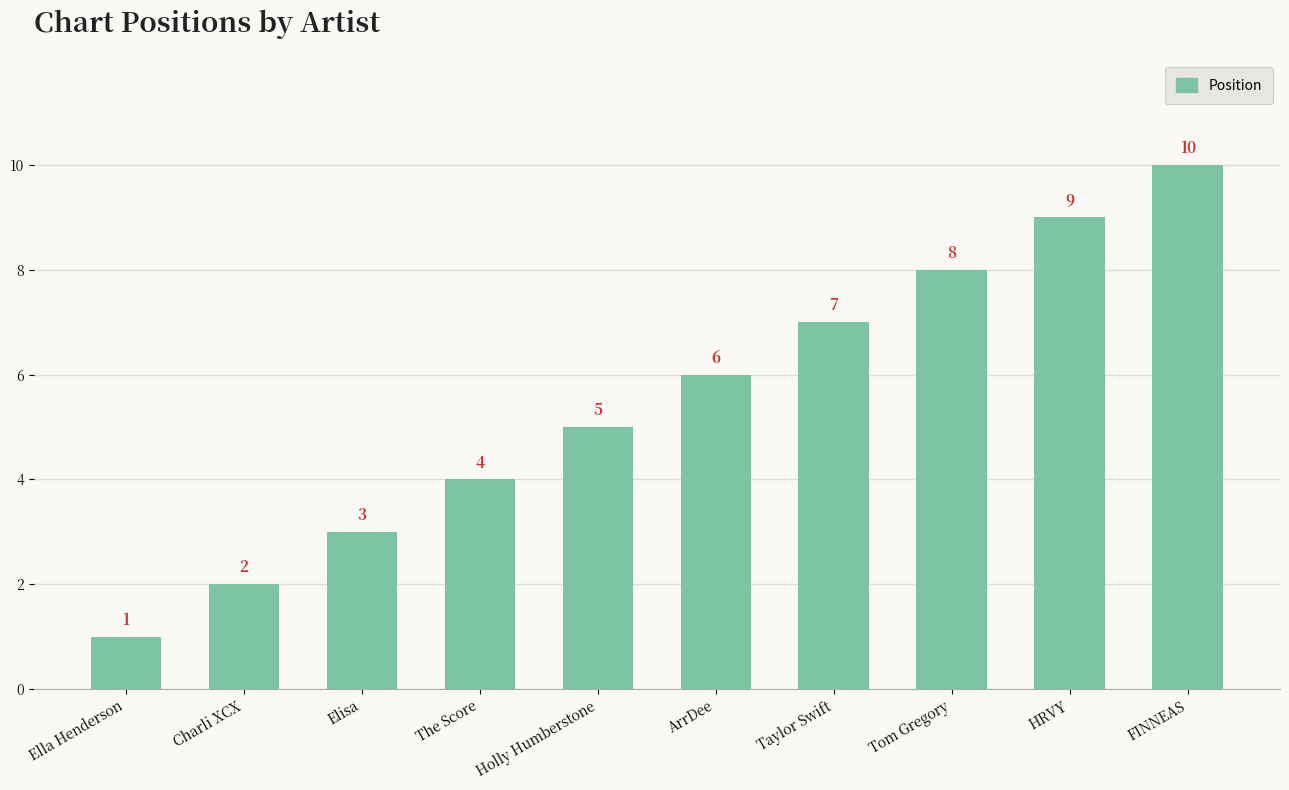

What is the minimum value shown in the chart?

1